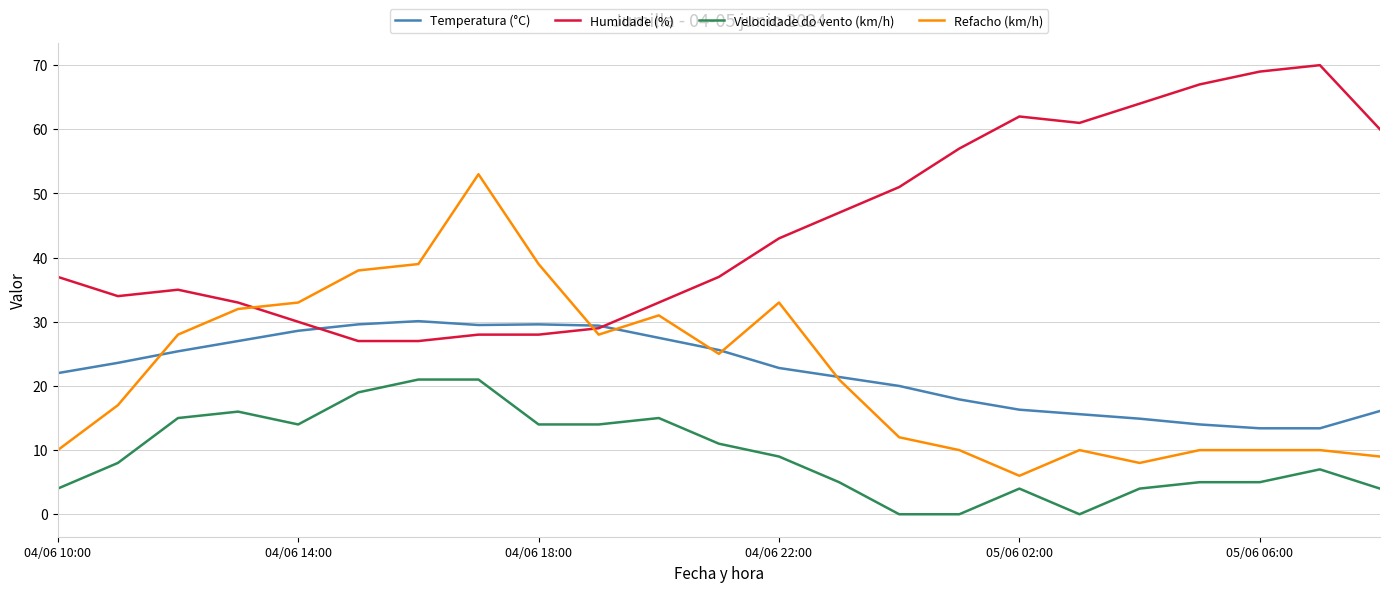

After their last crossing, which series has the higher values: Refacho (km/h) or Humidade (%)?

Humidade (%)